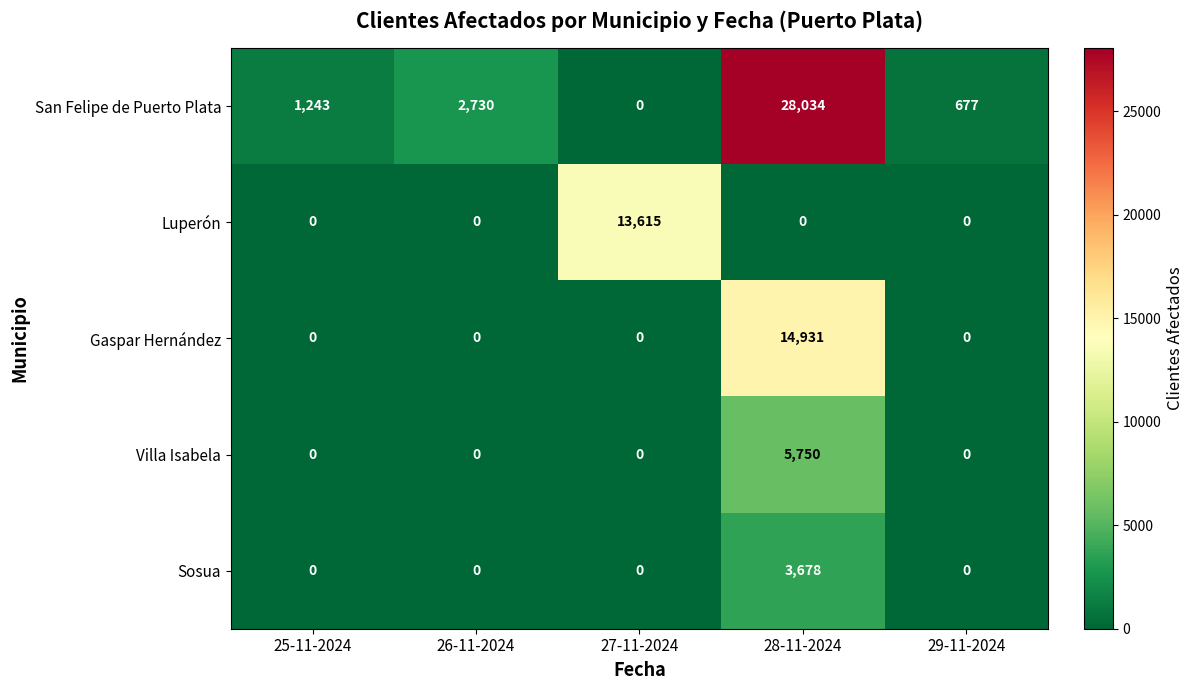

Which label corresponds to the largest value in the chart?

28-11-2024